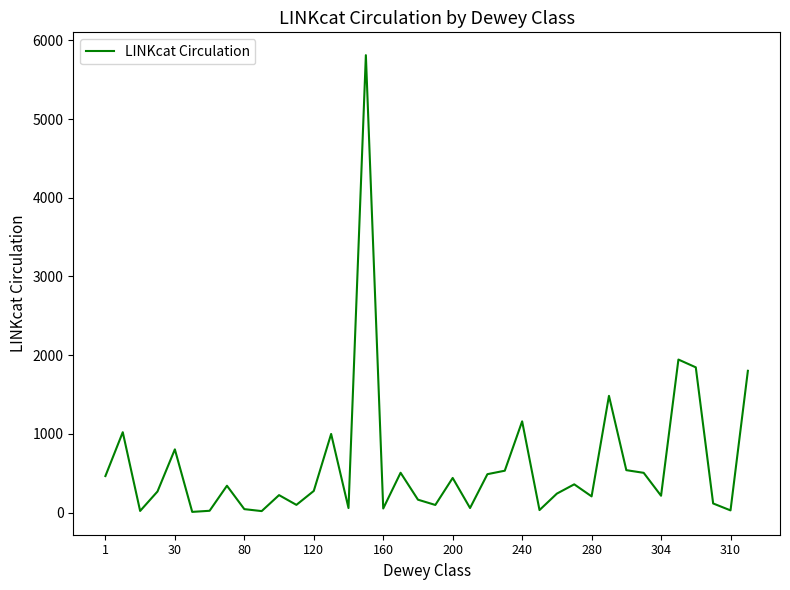

What is the greatest value displayed?

5811